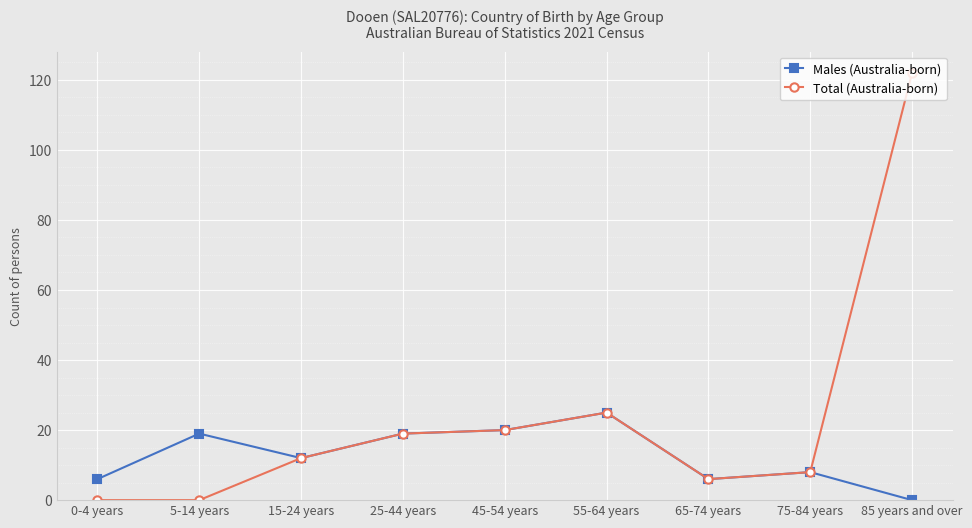

What is the value of the Total (Australia-born) point at the 8th from the left?

8